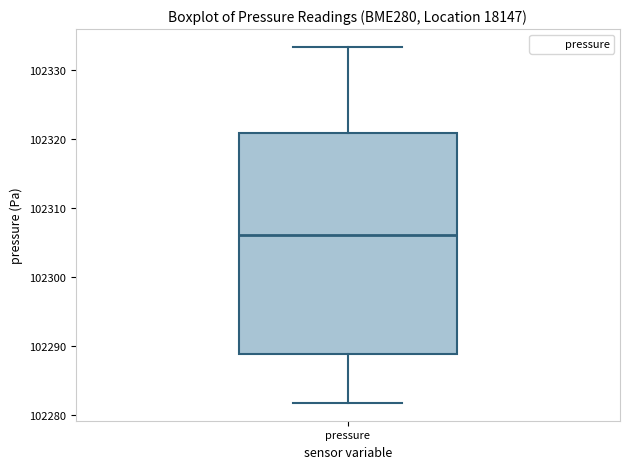

Read this box plot against the y-axis: the position of the median line, the range covered by the box, and the ends of both whiskers. The values are not printed on the chart, so give them approximately, as read against the axis.

median 102306, box 102289 to 102321, whiskers 102282 to 102333